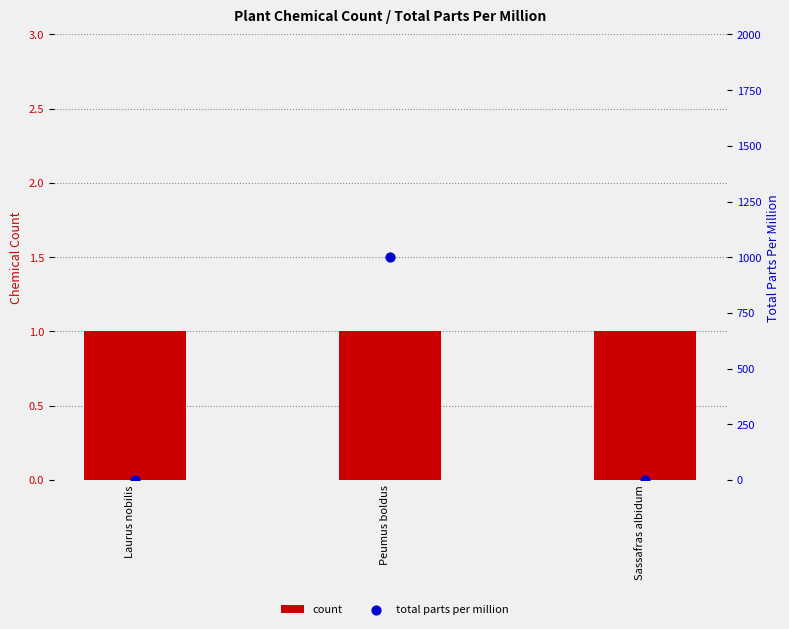

At which category is the sum across all series the highest?

Peumus boldus